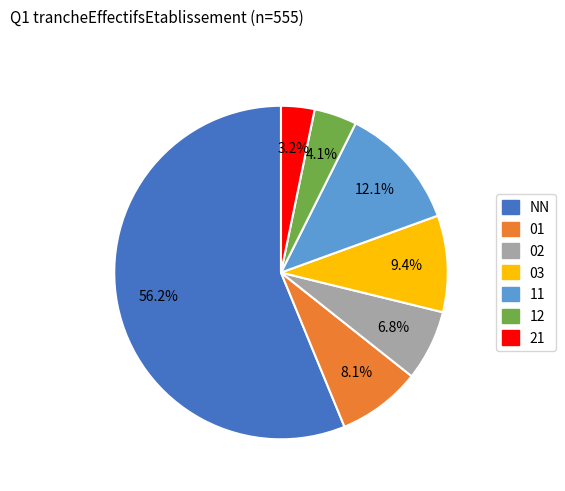

To the nearest percent, what percentage of the pie is 11?

12%